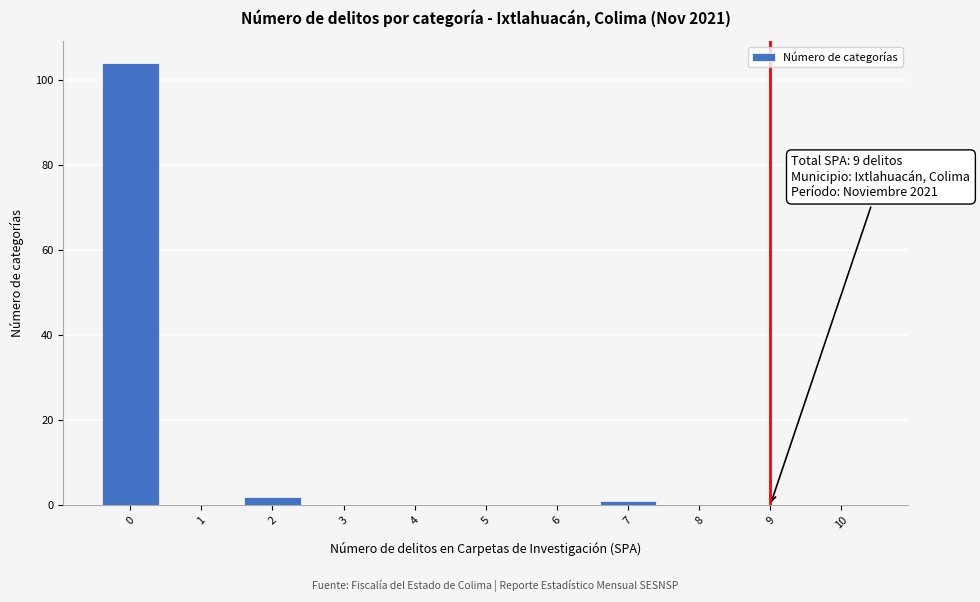

Reading right to left, what are all the values shown in this chart?

10=0	9=0	8=0	7=1	6=0	5=0	4=0	3=0	2=2	1=0	0=104